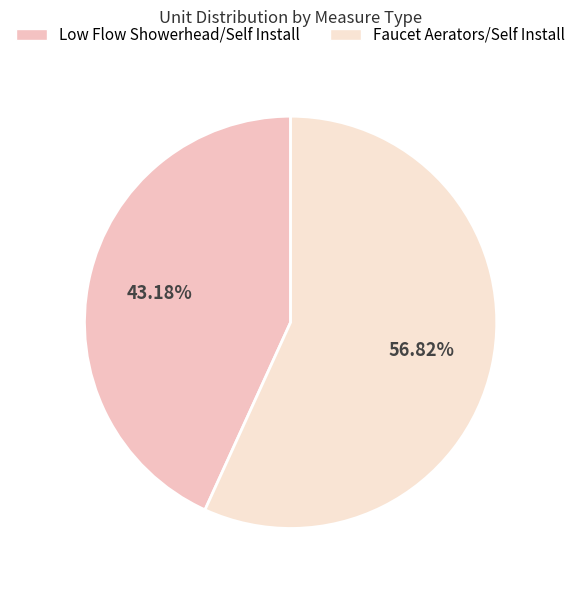

Is there any slice that represents more than half of the pie?

Yes